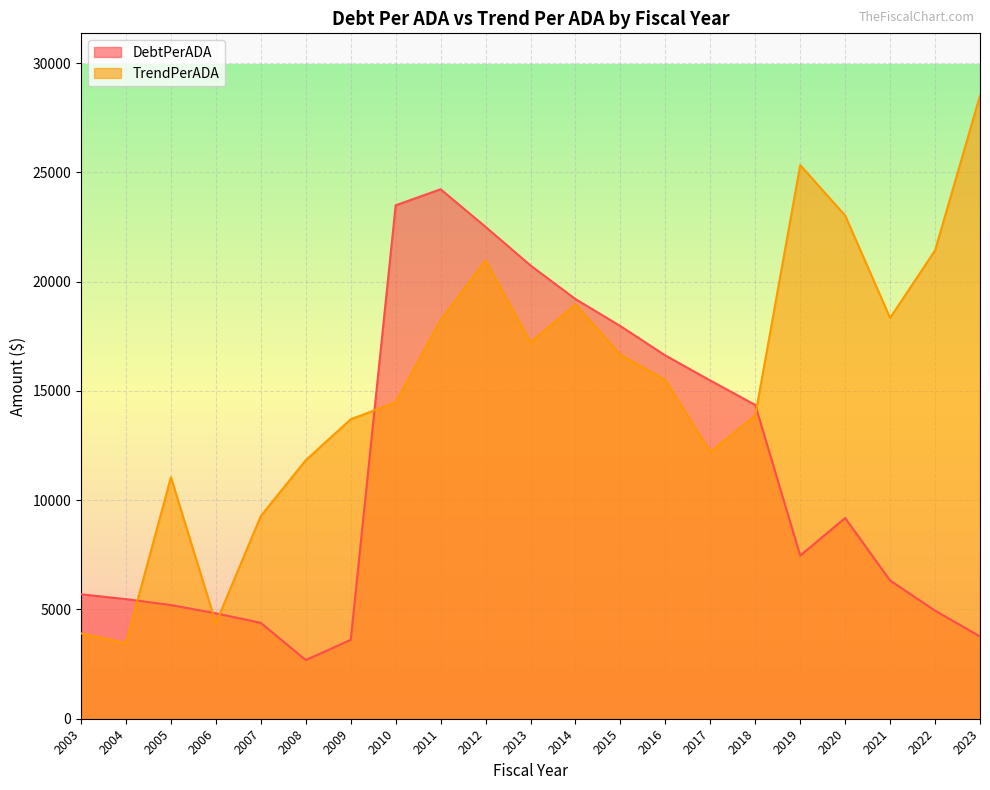

What is the sum of all TrendPerADA values?

322333.7